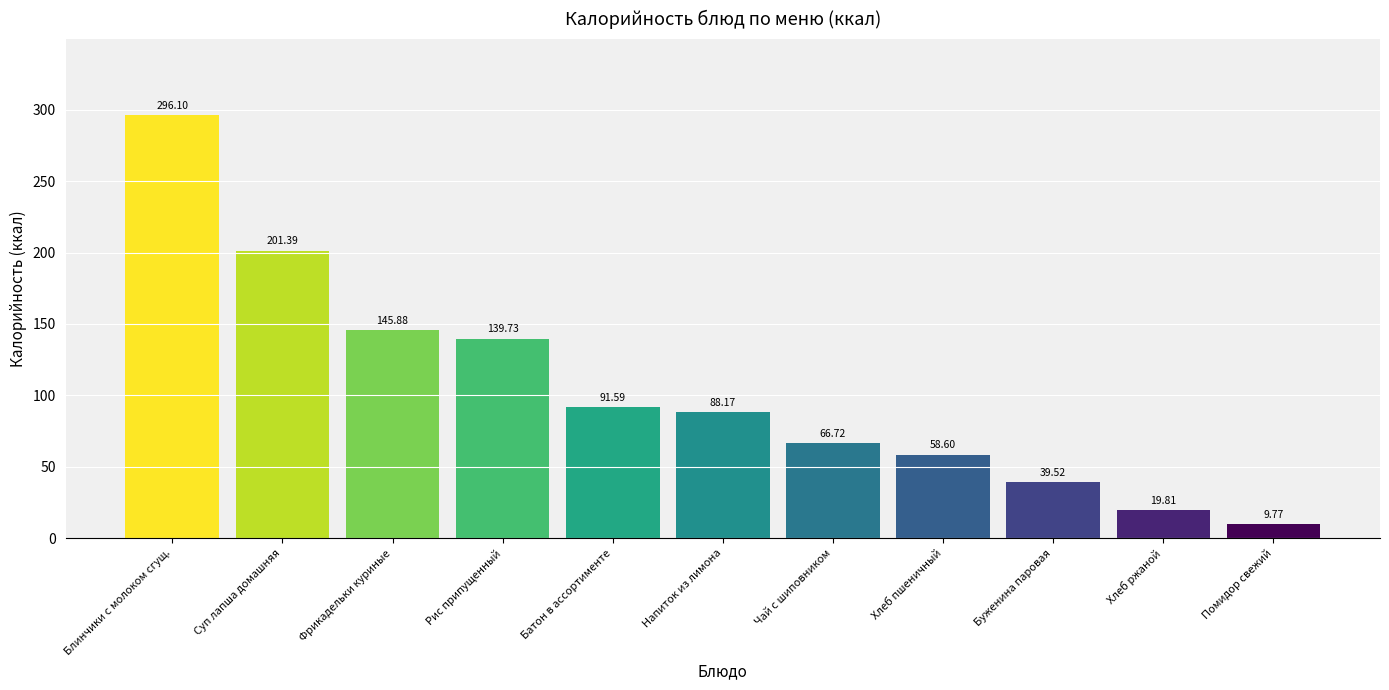

What is the average value?

105.2